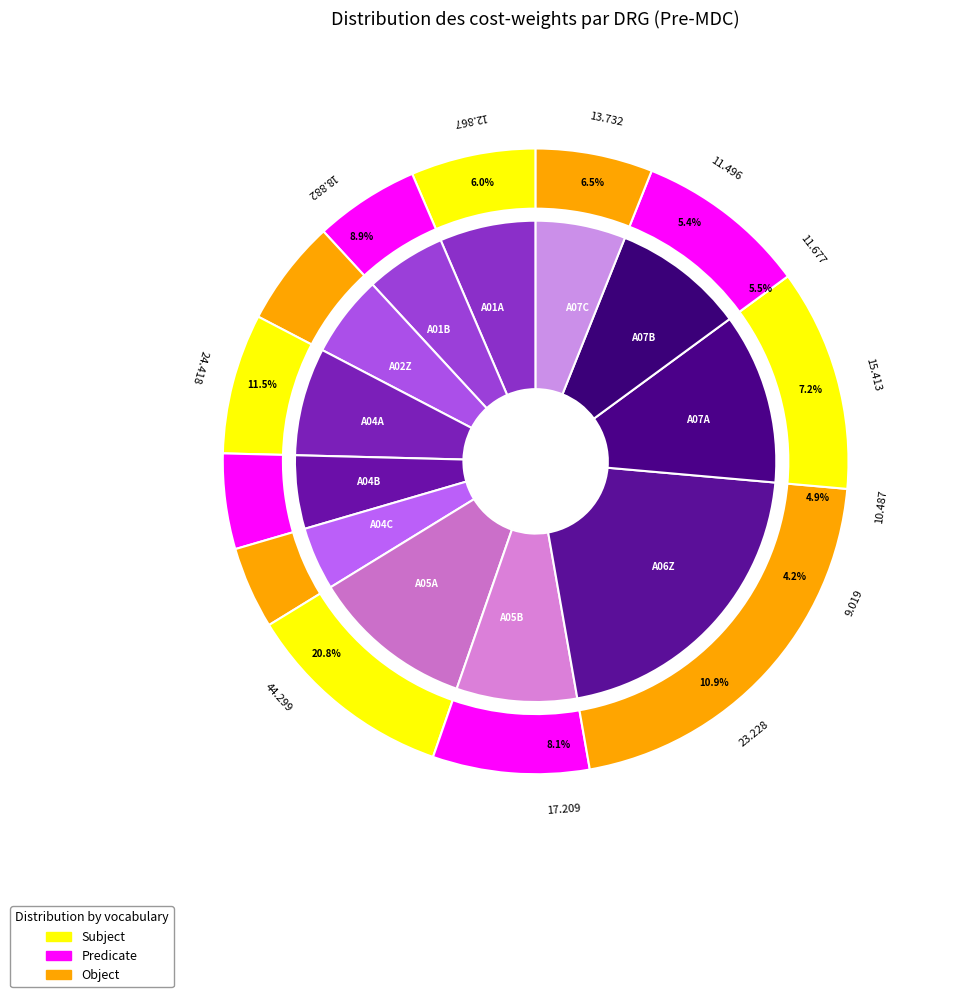

Is it true that A05B is 8% of the pie?

True